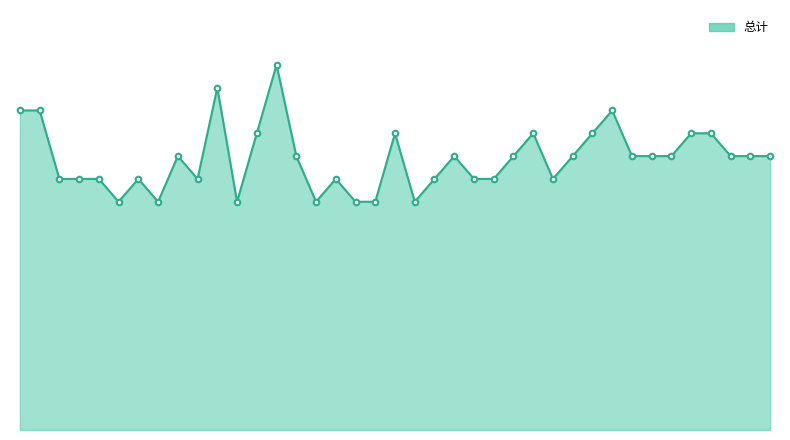

Does the chart have visible grid lines?

No